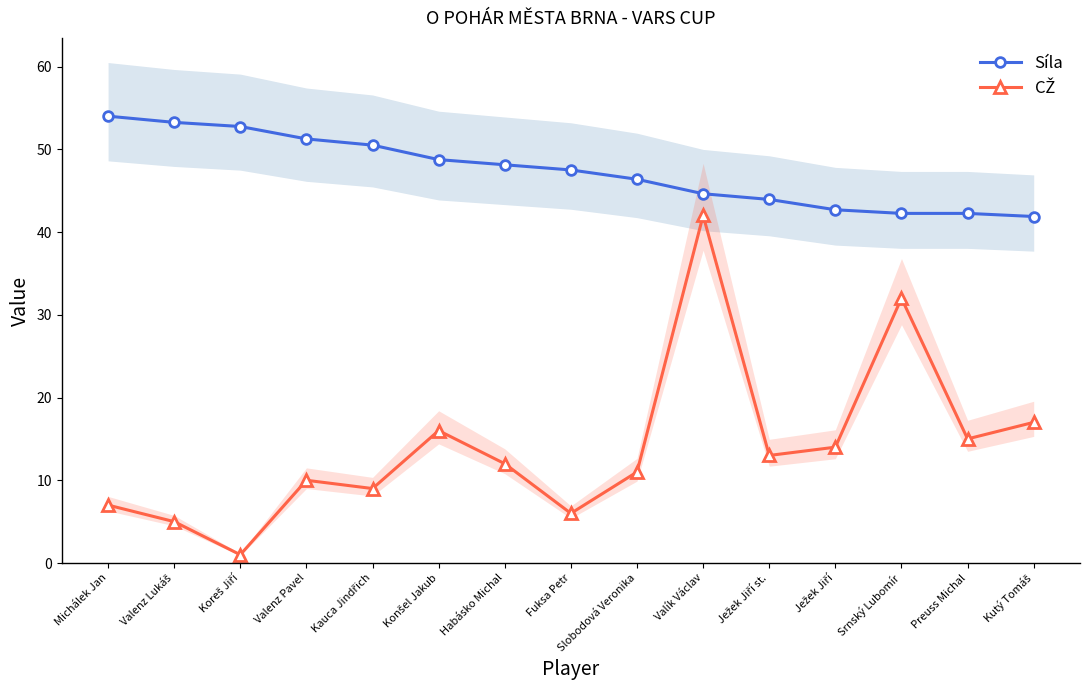

How many lines are shown in the chart?

2